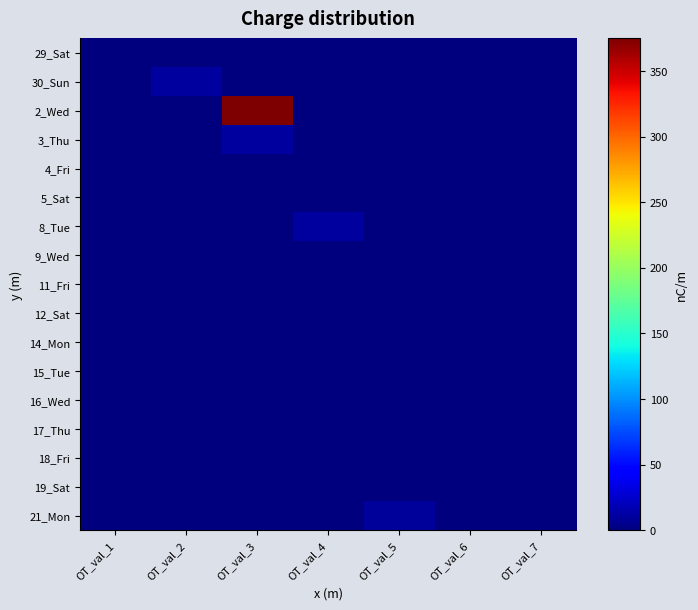

Which category has the highest value across all series?

OT_val_3